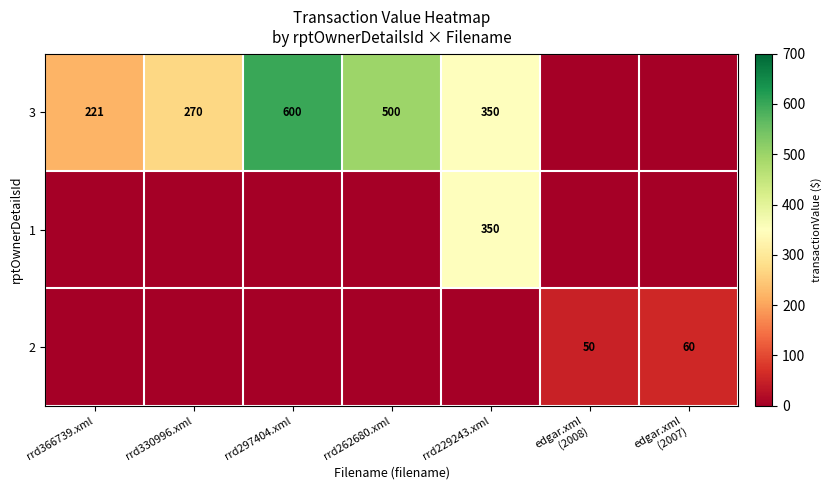

The value of 3 at rrd330996.xml is 270. True or false?

True